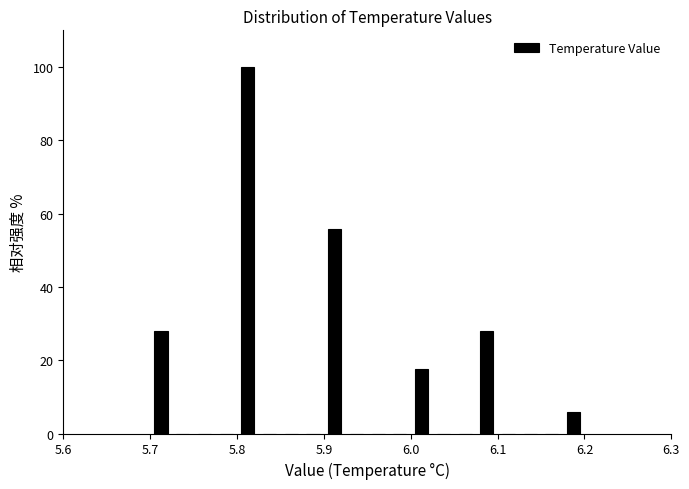

Read against the x-axis, roughly where is the centre of the tallest bar?

5.81